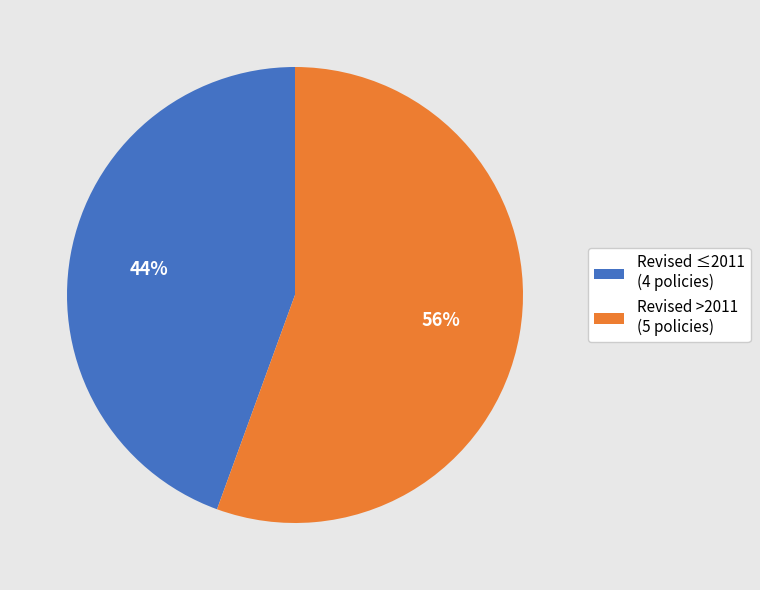

To the nearest percent, what percentage of the pie is Revised ≤2011 (4 policies)?

44%